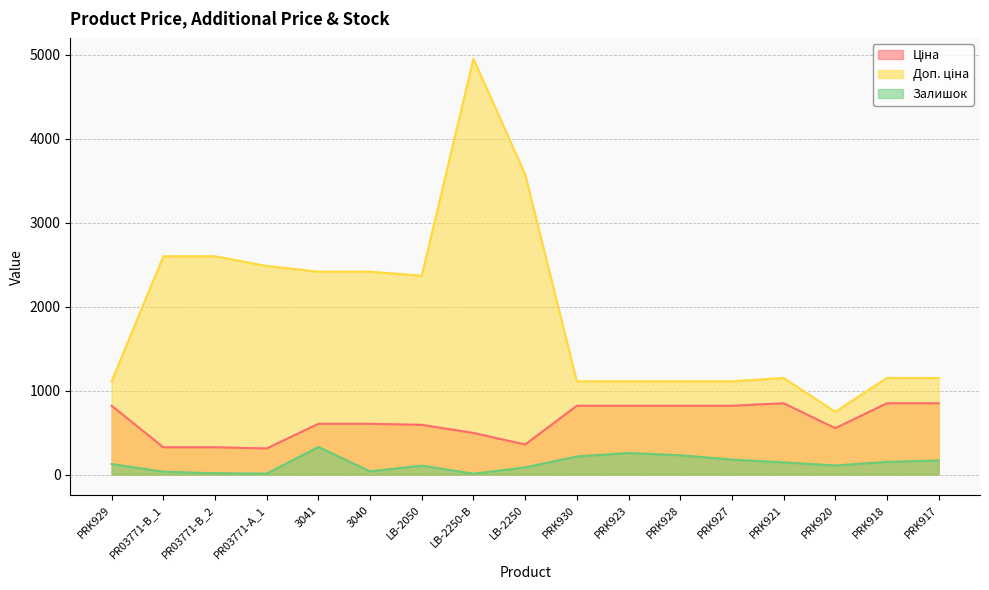

What position from the left is PRK918?

16